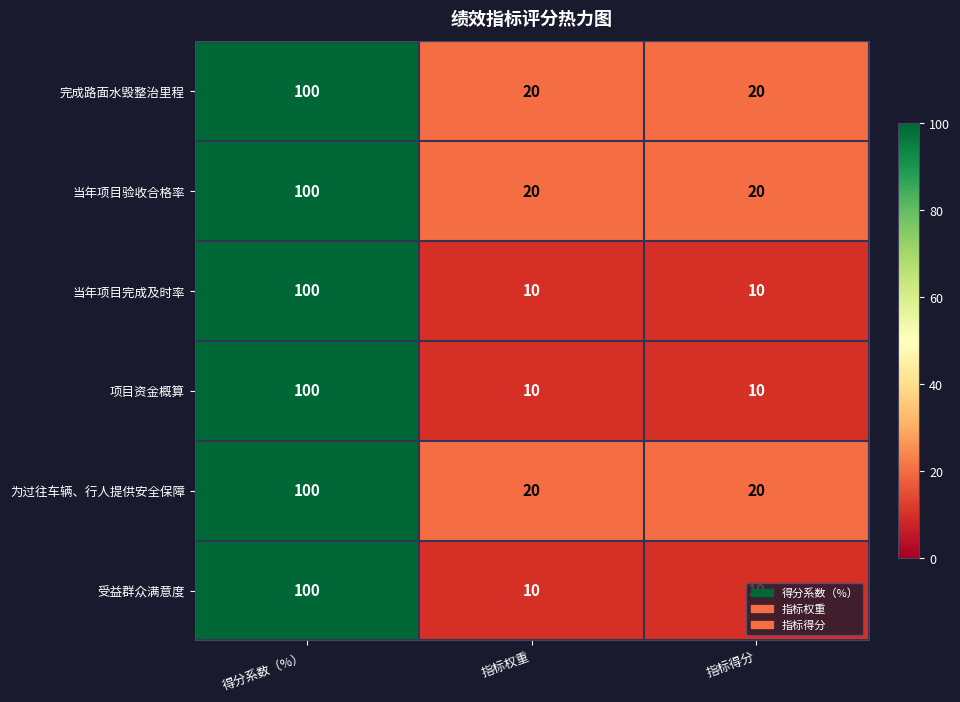

What is the smallest value displayed?

10